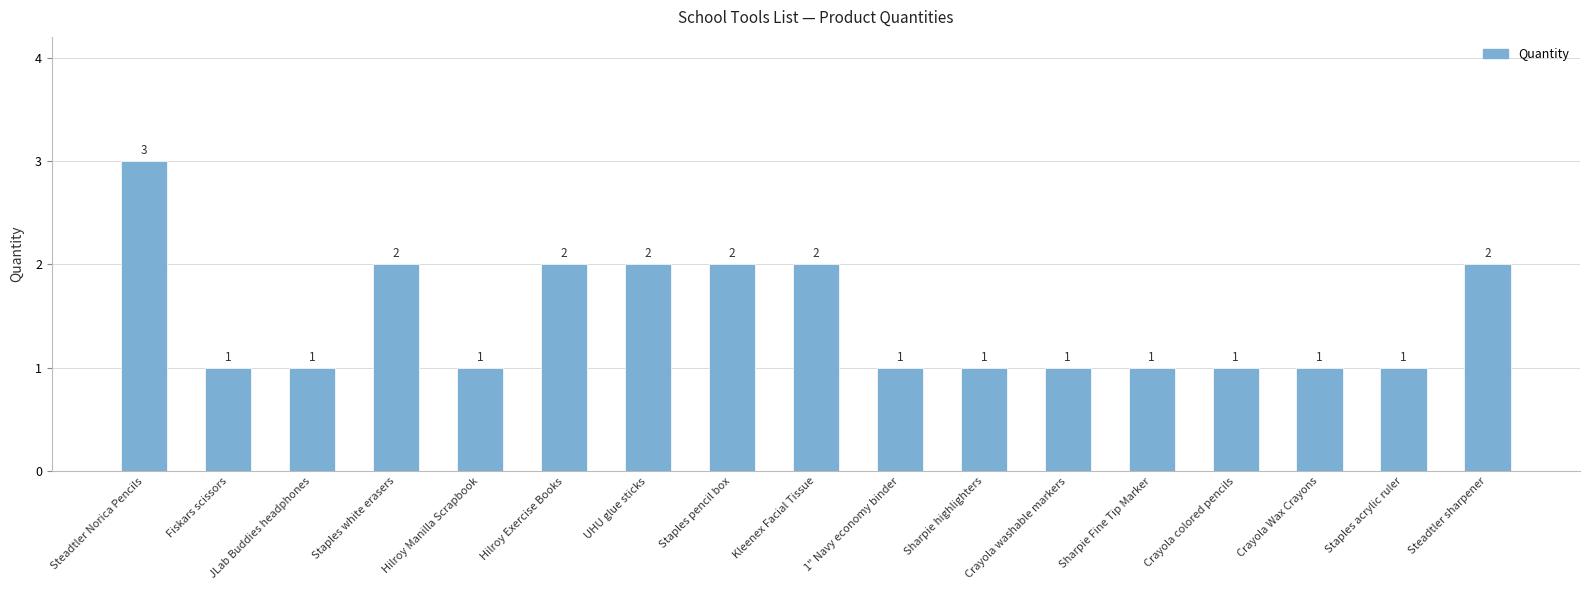

Reading right to left, transcribe all the data shown in this chart.

2	1	1	1	1	1	1	1	2	2	2	2	1	2	1	1	3